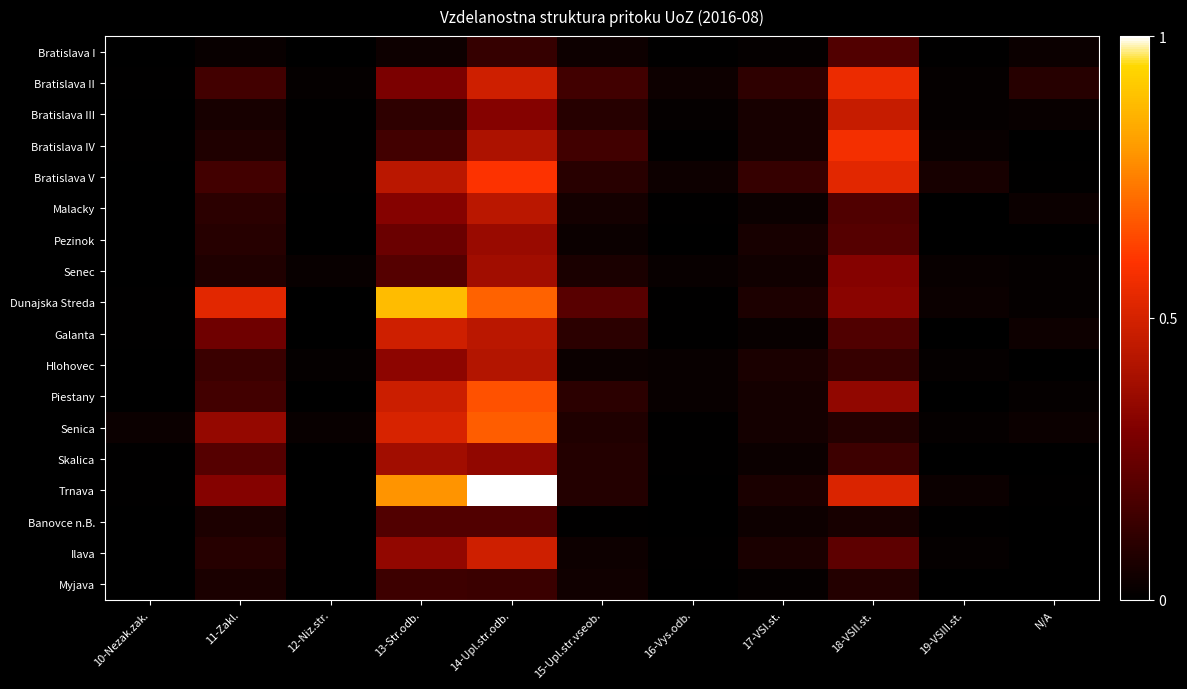

Rank the series by their maximum value, from lowest to highest.

Myjava, Bratislava I, Banovce n.B., Pezinok, Senec, Skalica, Hlohovec, Malacky, Bratislava III, Galanta, Ilava, Bratislava II, Bratislava IV, Bratislava V, Piestany, Senica, Dunajska Streda, Trnava